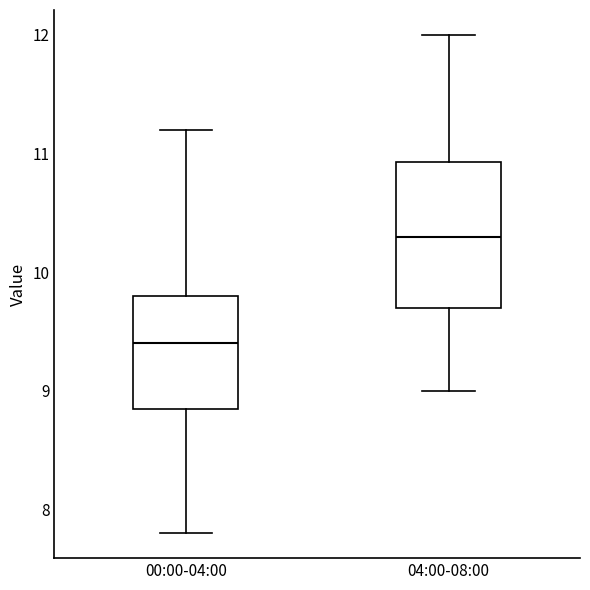

Which box has the highest median line?

04:00-08:00